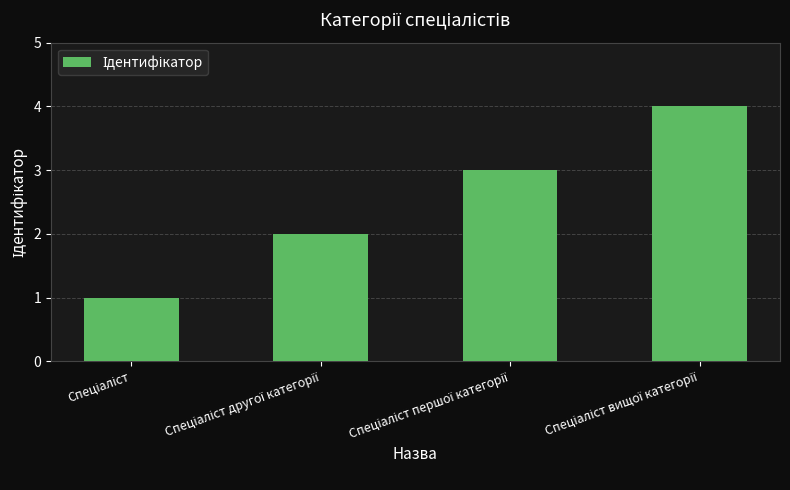

What is the maximum value shown in the chart?

4